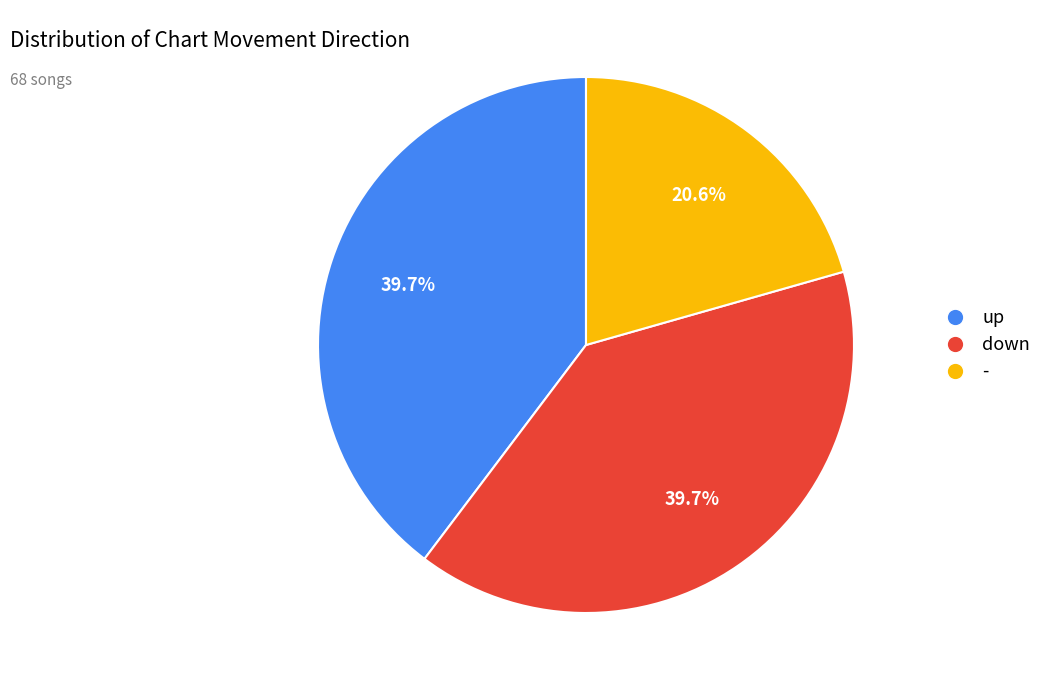

How many slices are in this pie chart?

3